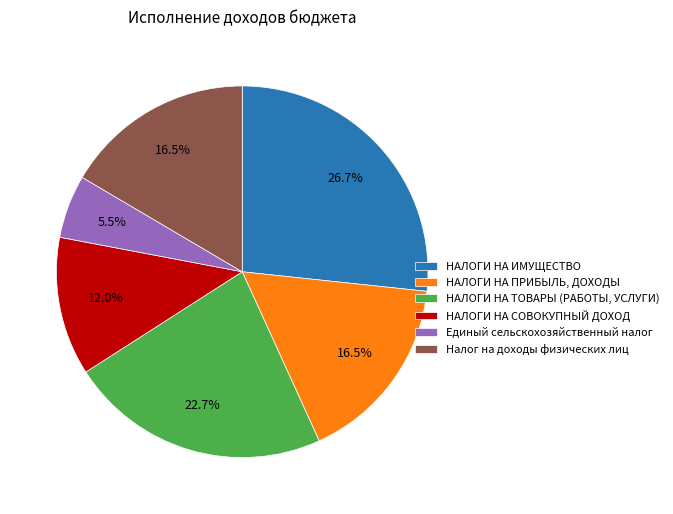

Which slice is the smallest?

Единый сельскохозяйственный налог